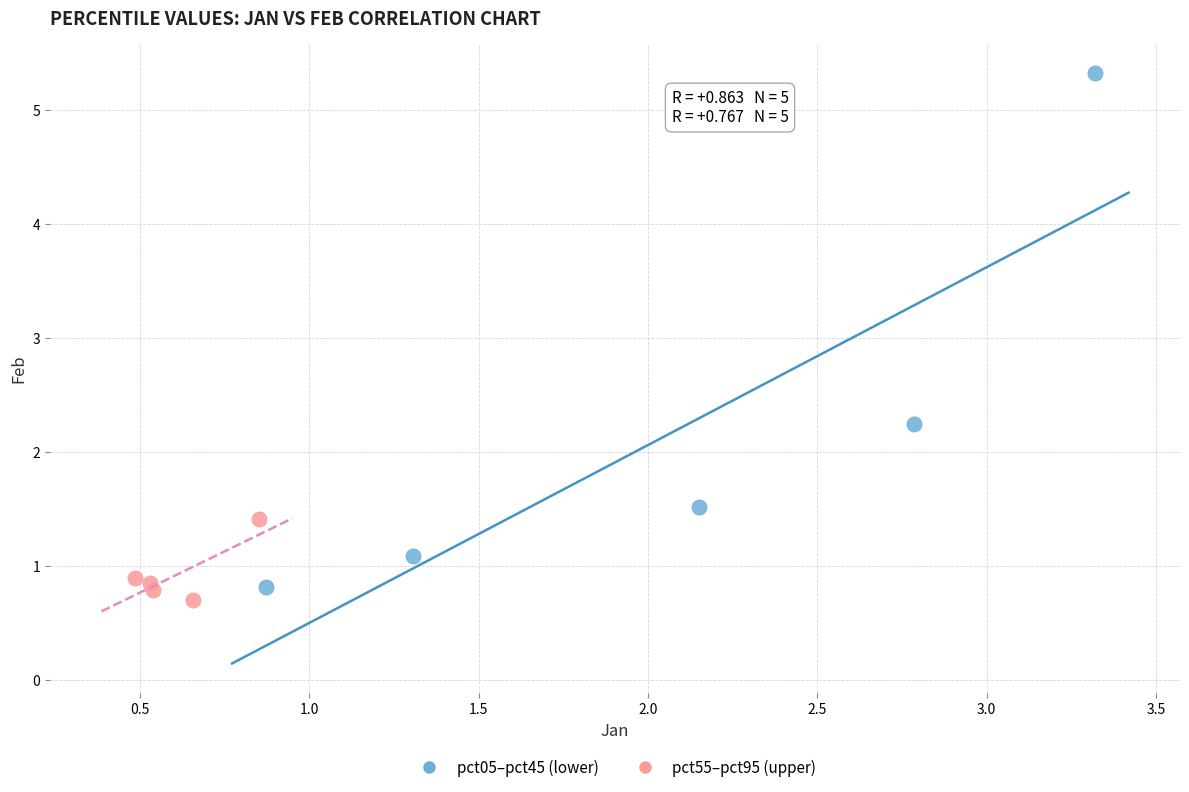

Which series reaches the minimum Y coordinate?

pct55–pct95 (upper)